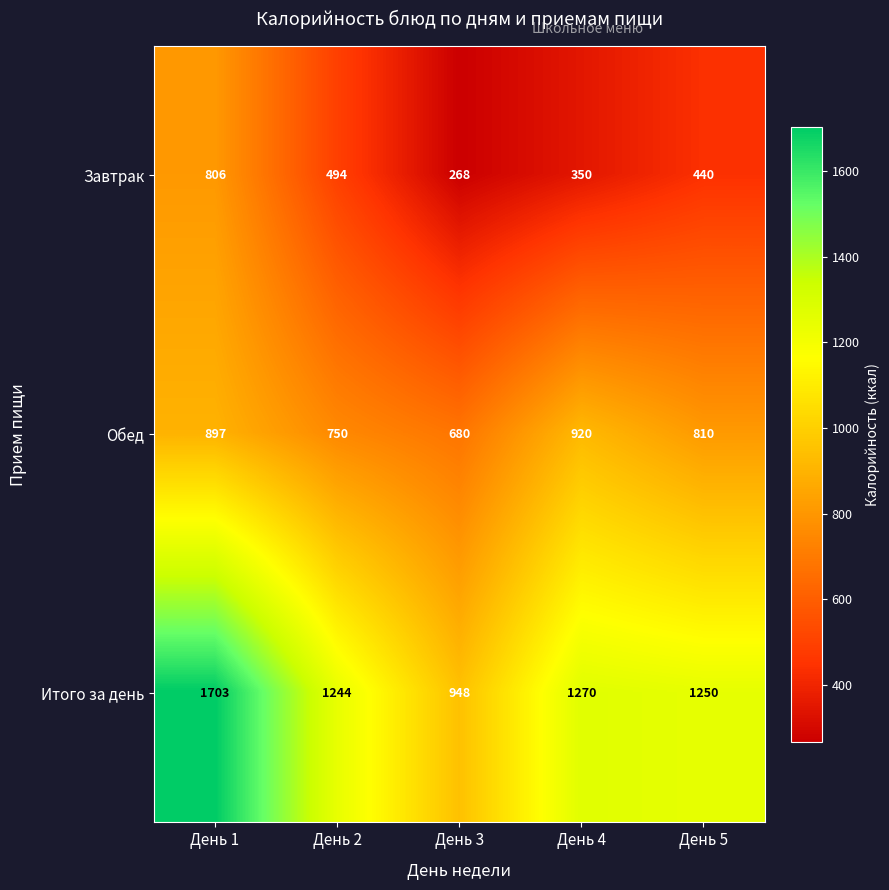

Rank the series at День 1 from lowest to highest value.

Завтрак, Обед, Итого за день